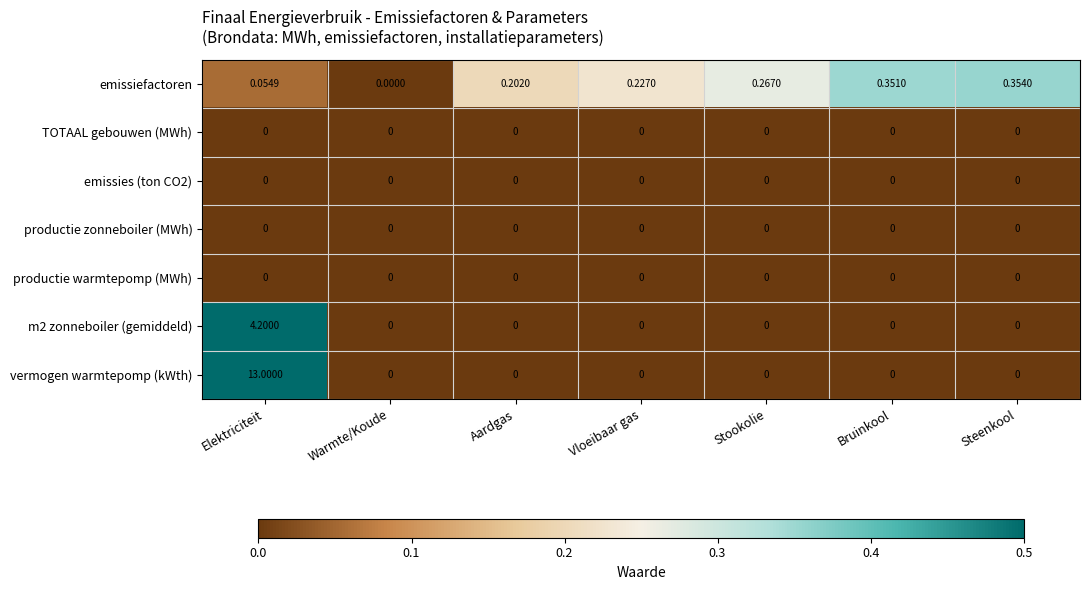

Which series has the largest total across all categories?

vermogen warmtepomp (kWth)